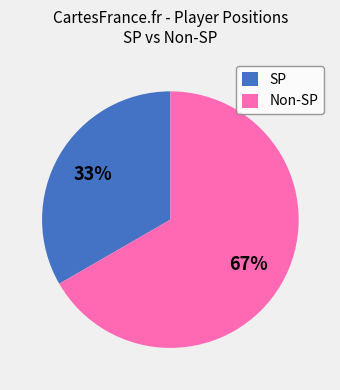

To the nearest percent, what portion does SP represent?

33%